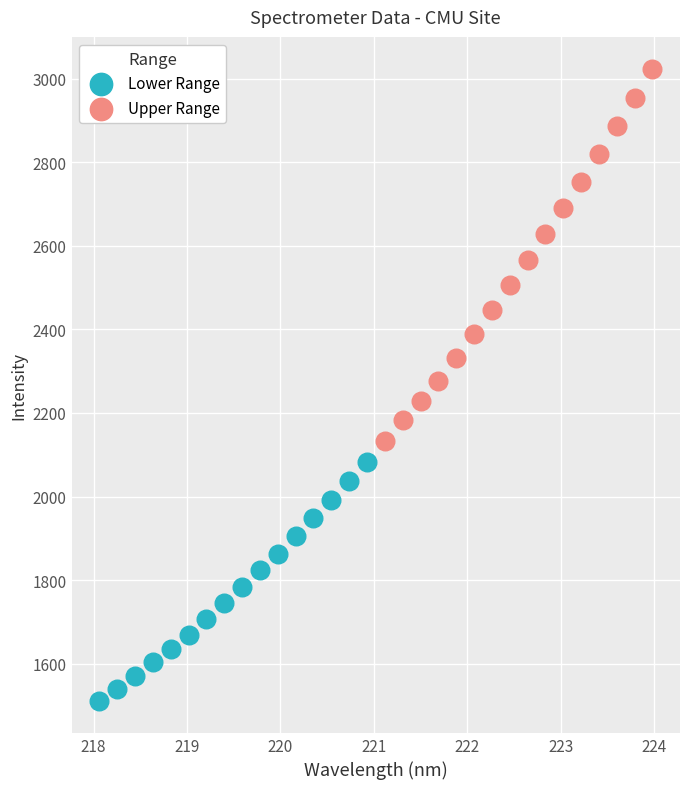

What are all the series names shown in the legend?

Lower Range, Upper Range